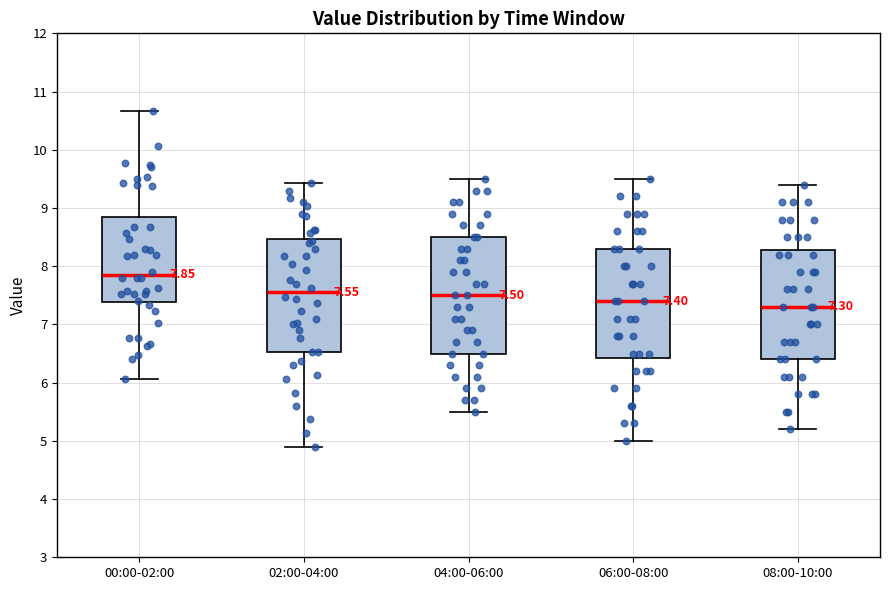

Which box's median line is the lowest?

08:00-10:00